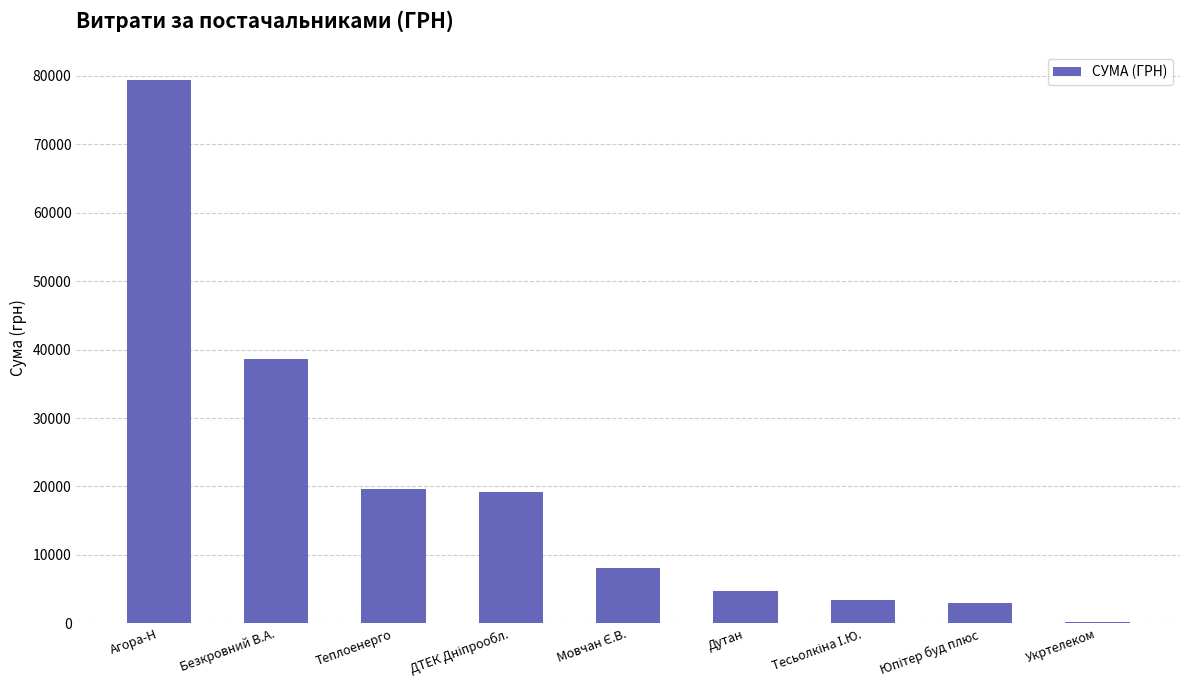

What is the sum of all values?

176405.8